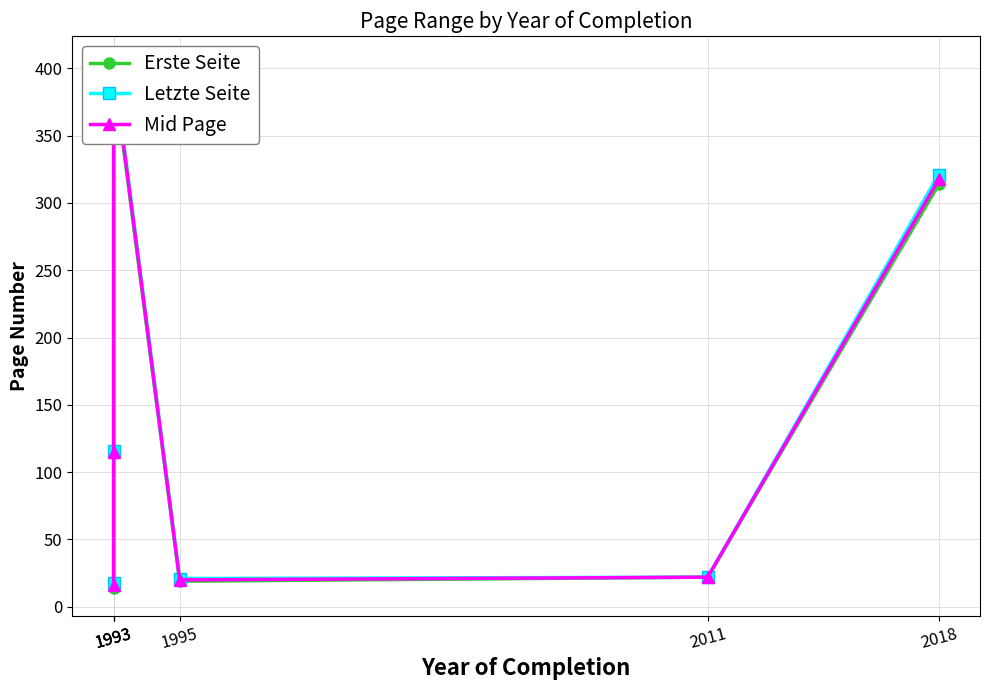

Reading left to right, extract all data points from this chart.

Erste Seite: 14.0	114.0	397.0	19.0	22.0	314.0
Letzte Seite: 18.0	116.0	403.0	21.0	22.0	321.0
Mid Page: 16.0	115.0	400.0	20.0	22.0	317.5